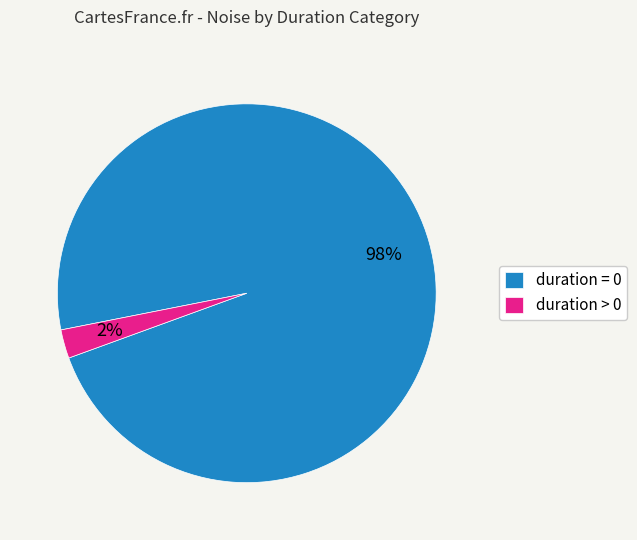

Which slice is the smallest?

duration > 0